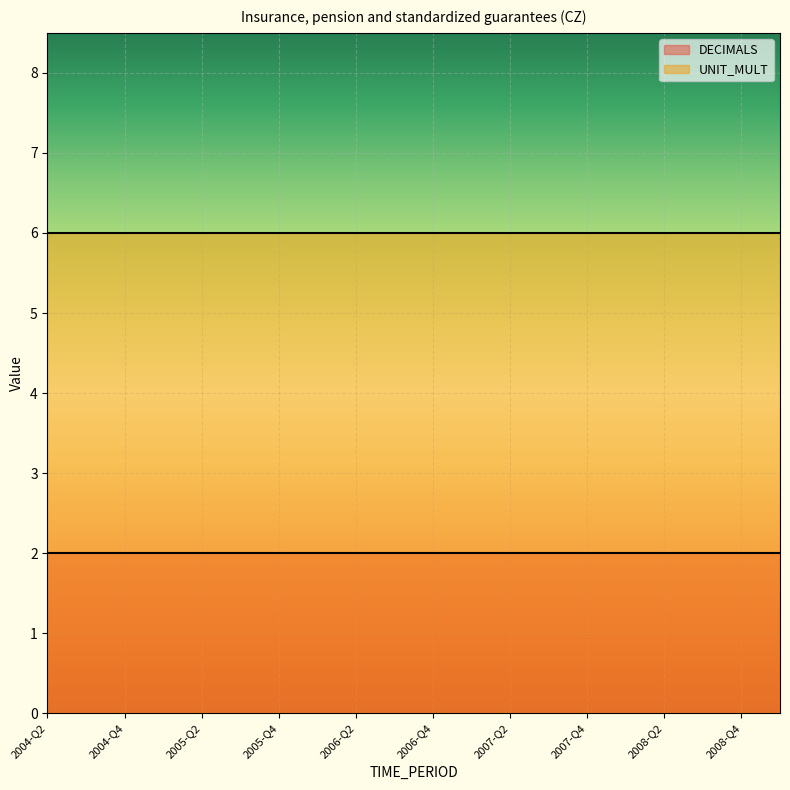

What is the highest value of the DECIMALS series?

2